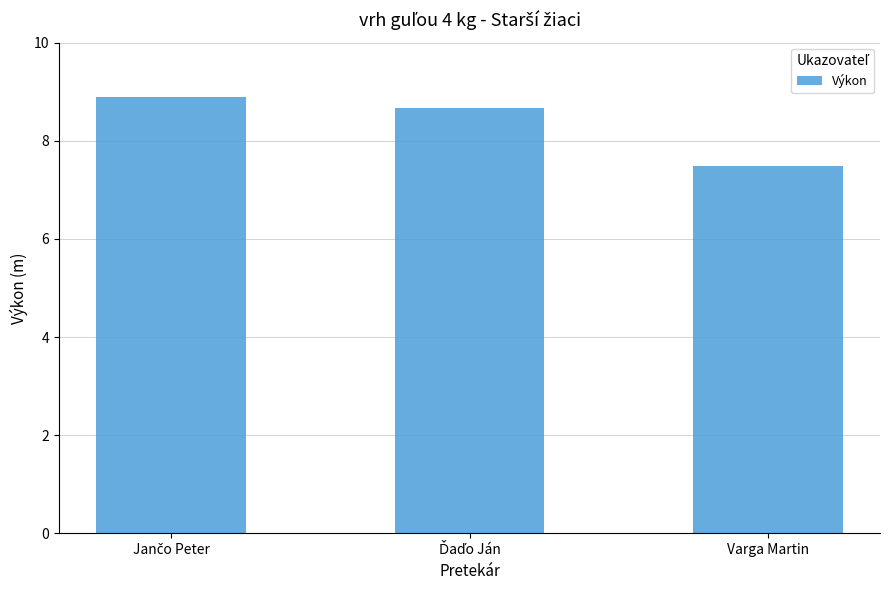

True or false: the data shows 12.7 at Varga Martin.

False